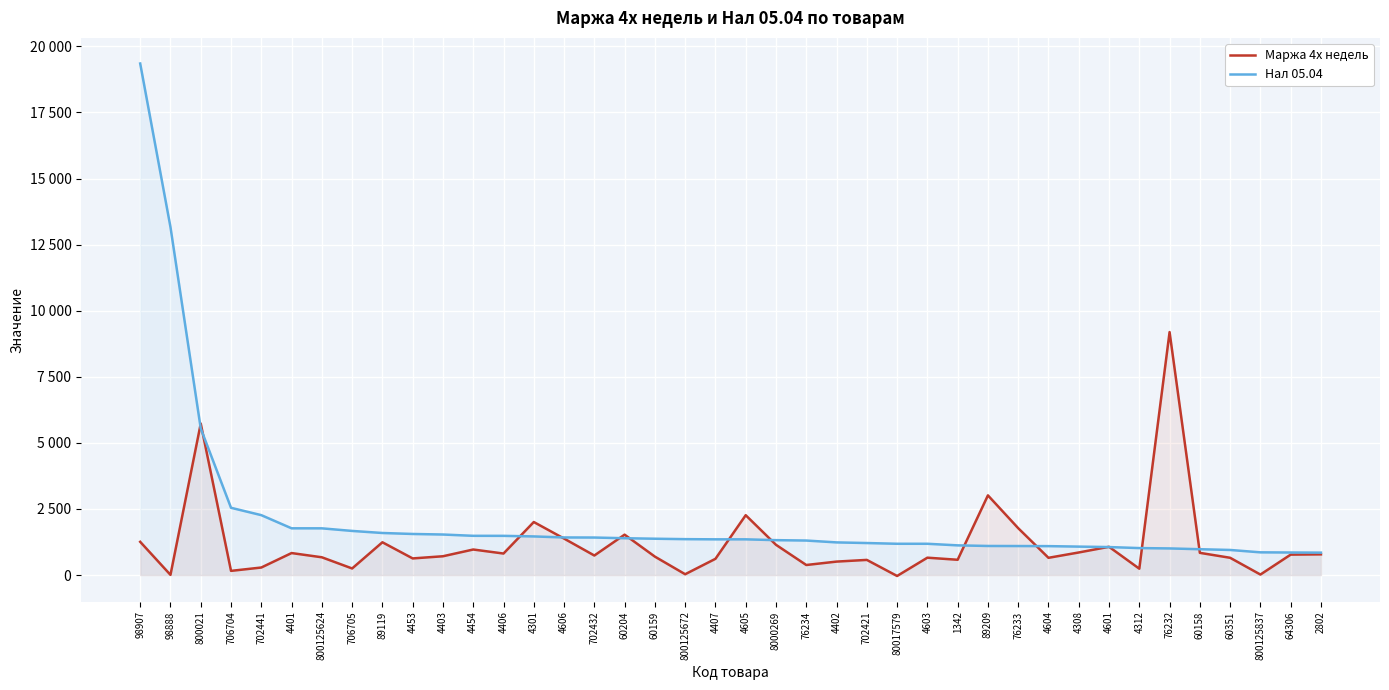

What are all the series names shown in the legend?

Маржа 4х недель, Нал 05.04